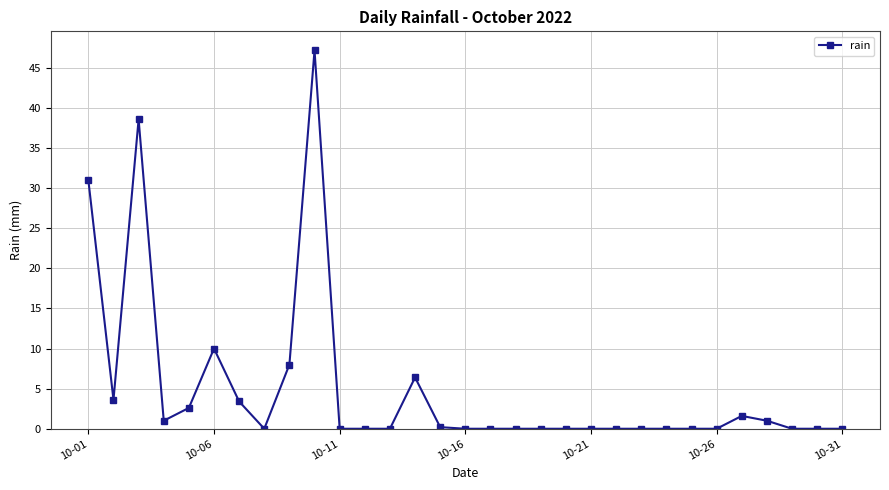

What is the difference between the second highest and minimum values?

38.6